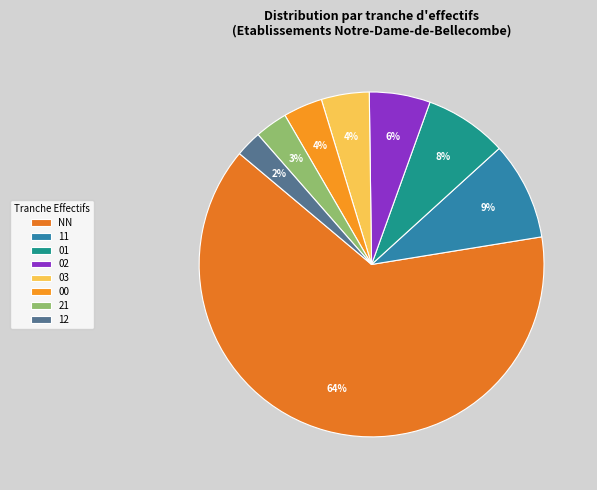

What is the majority slice?

NN